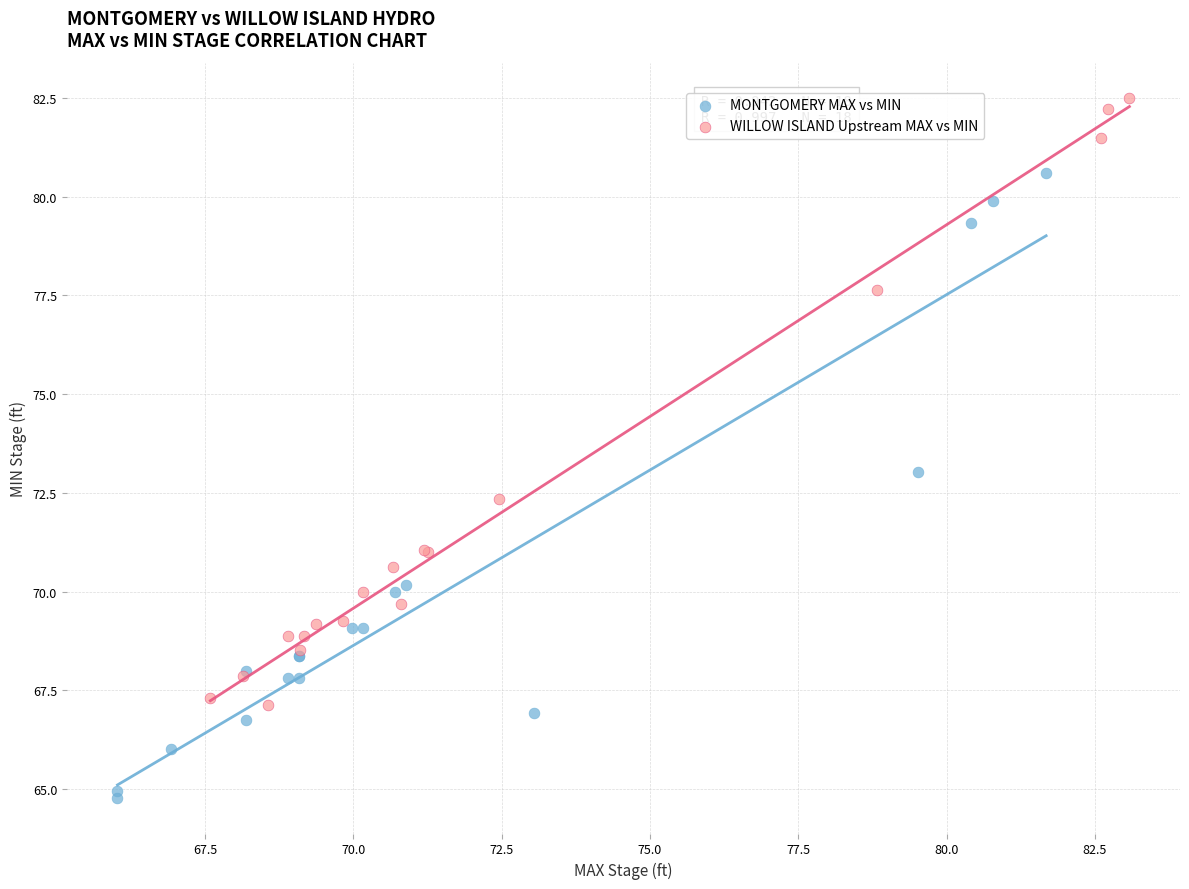

Which series contains the highest Y value?

WILLOW ISLAND Upstream MAX vs MIN